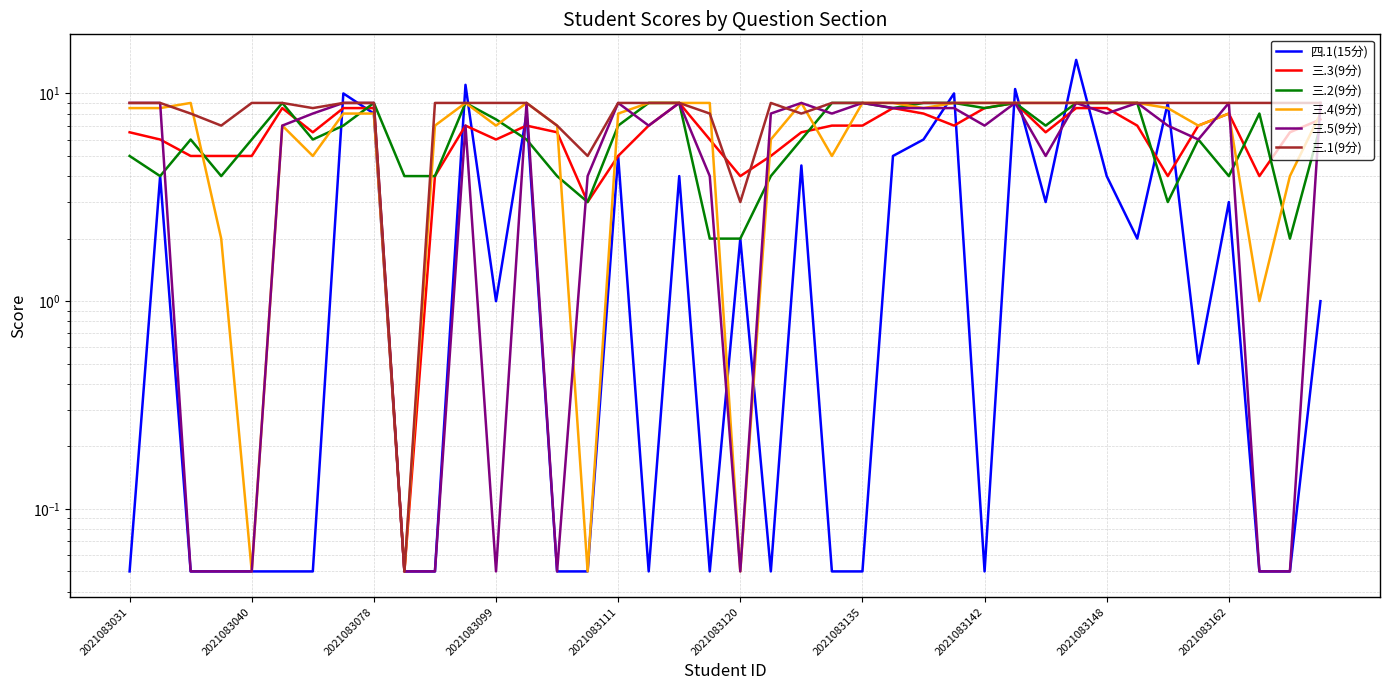

Between 29 and 35, which series saw the biggest shift?

四.1(15分)